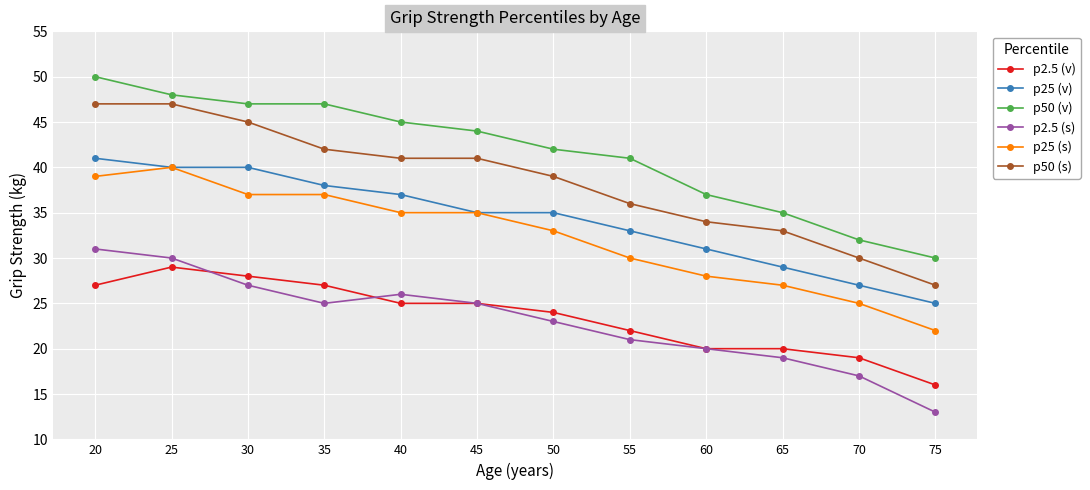

Reading left to right, extract all data points from this chart.

p2.5 (v): 27	29	28	27	25	25	24	22	20	20	19	16
p25 (v): 41	40	40	38	37	35	35	33	31	29	27	25
p50 (v): 50	48	47	47	45	44	42	41	37	35	32	30
p2.5 (s): 31	30	27	25	26	25	23	21	20	19	17	13
p25 (s): 39	40	37	37	35	35	33	30	28	27	25	22
p50 (s): 47	47	45	42	41	41	39	36	34	33	30	27